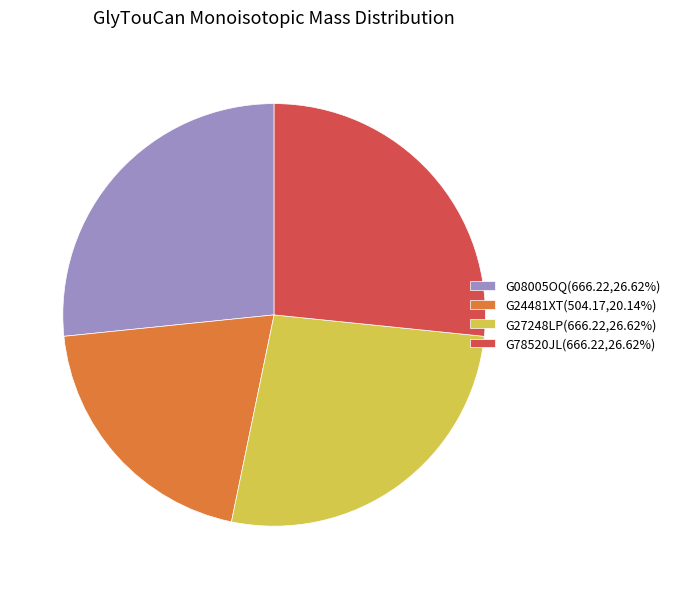

True or false: G78520JL accounts for 27% of the total.

True